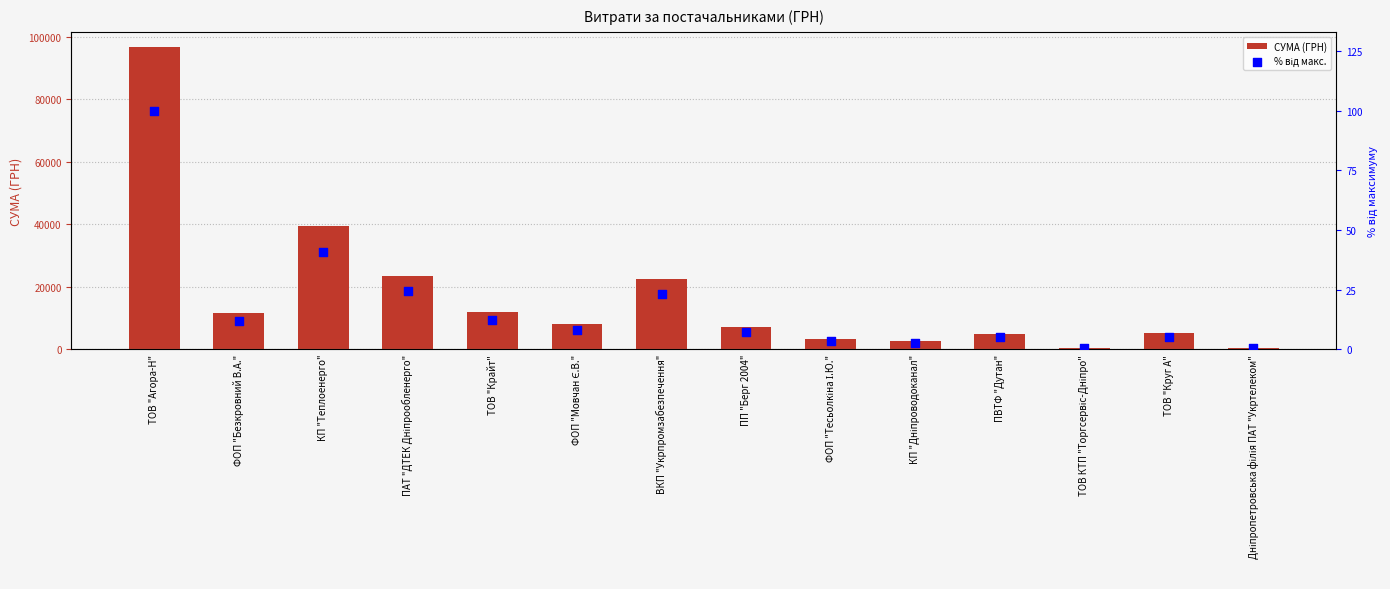

Is the value of СУМА (ГРН) at ТОВ КТП "Торгсервіс-Дніпро" greater than the value of % від макс. at ТОВ КТП "Торгсервіс-Дніпро"?

Yes